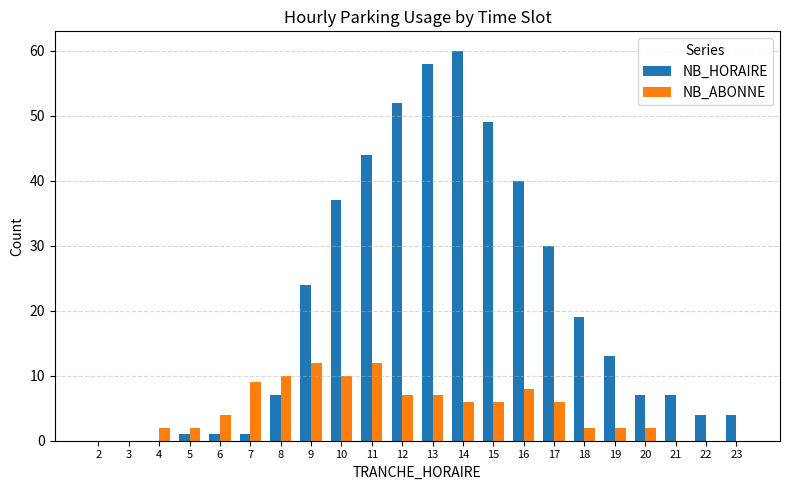

How many categories are shown in the chart?

22